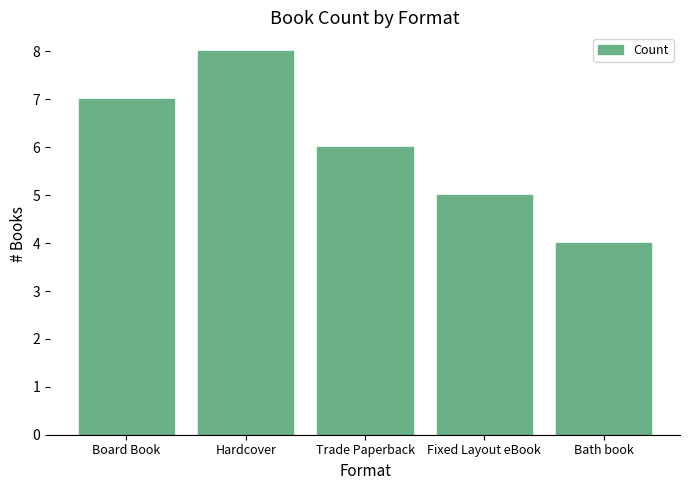

How many bars are there in total?

5